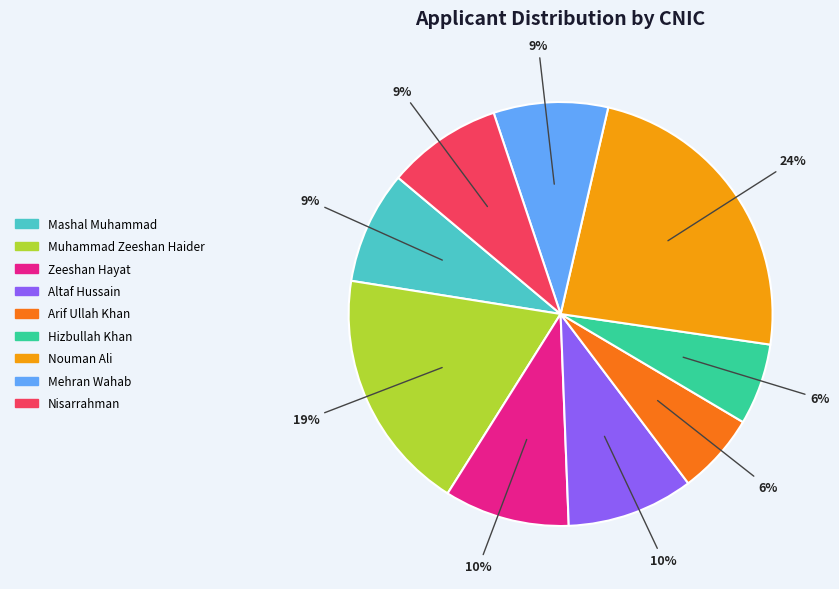

Which has a higher value, Arif Ullah Khan or Nisarrahman?

Nisarrahman